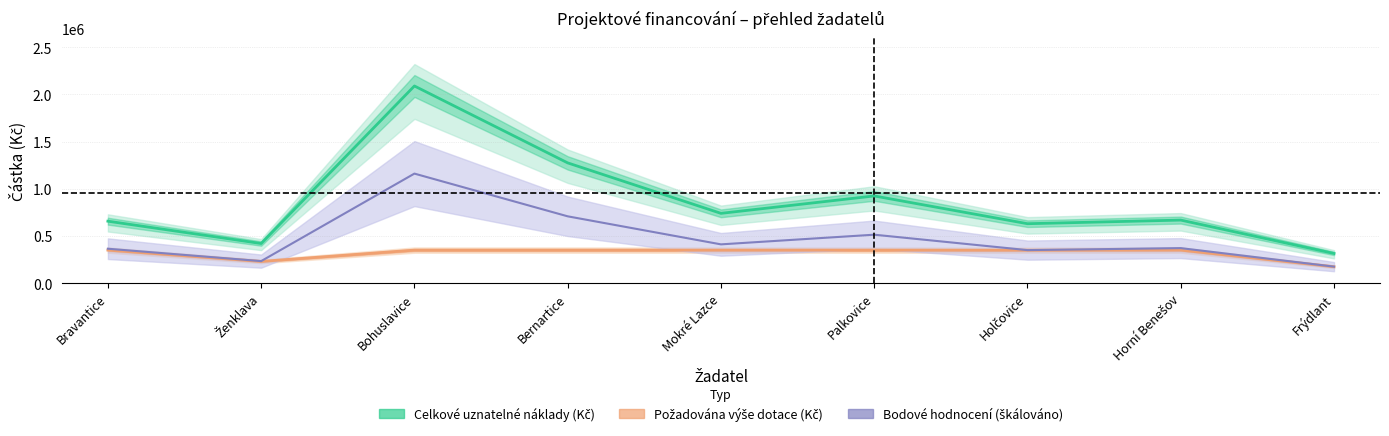

True or false: Celkové uznatelné náklady (Kč) and Požadována výše dotace (Kč) cross at least once.

False